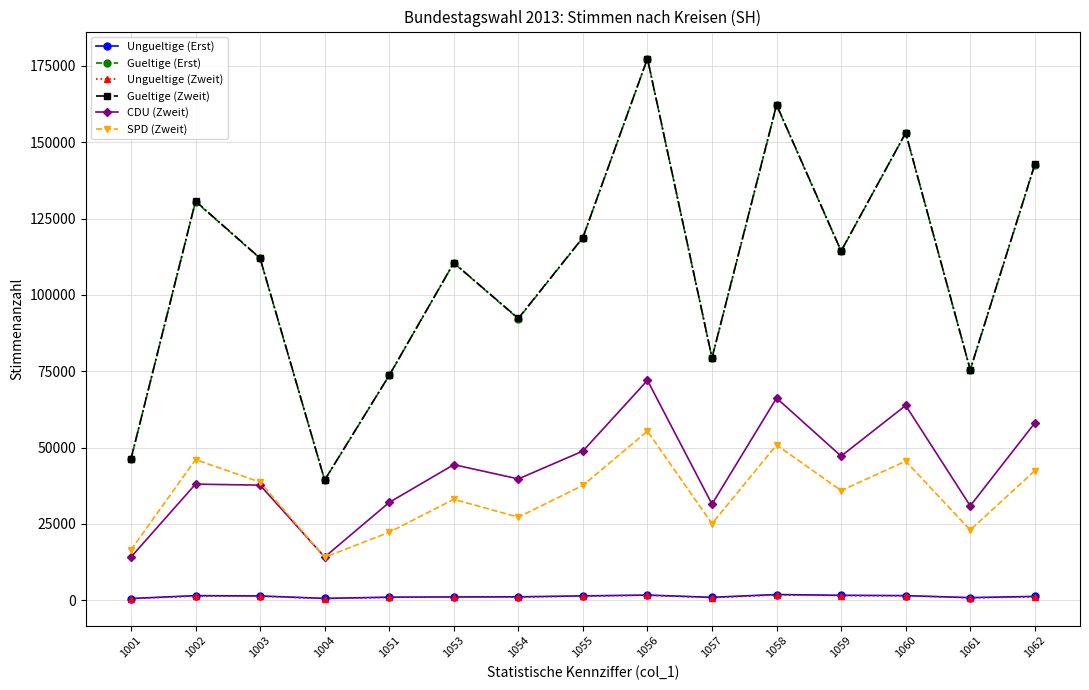

True or false: SPD (Zweit) and Ungueltige (Erst) intersect in this chart.

False